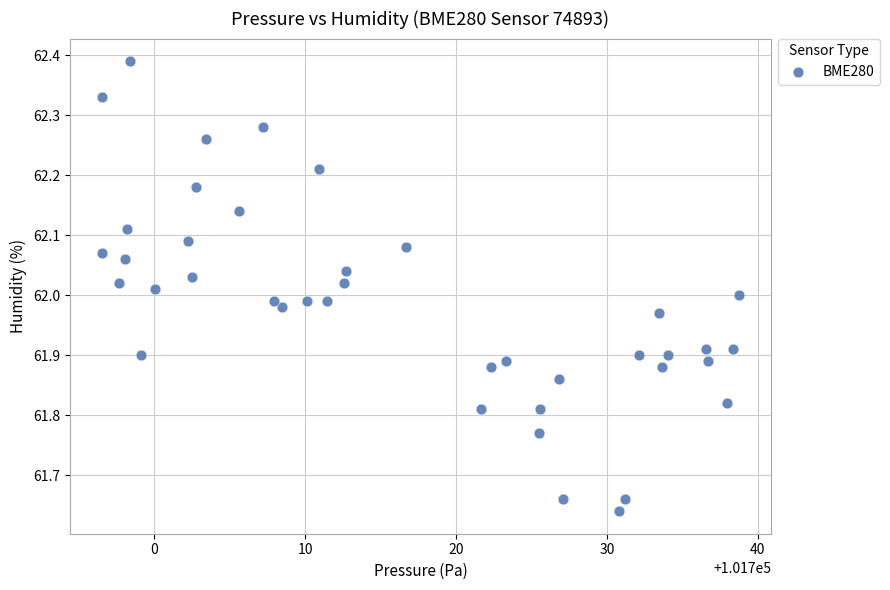

What is the range of X values (max minus min)?

42.3